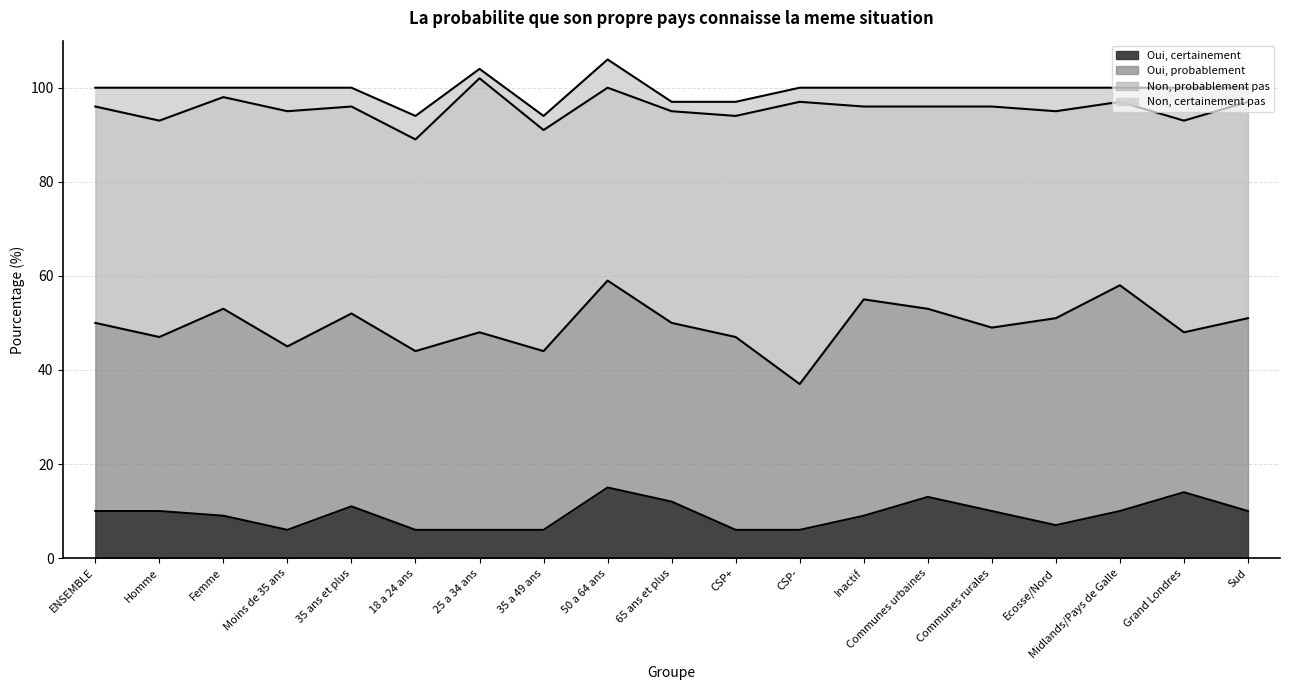

Which series has the largest total across all categories?

Non, probablement pas